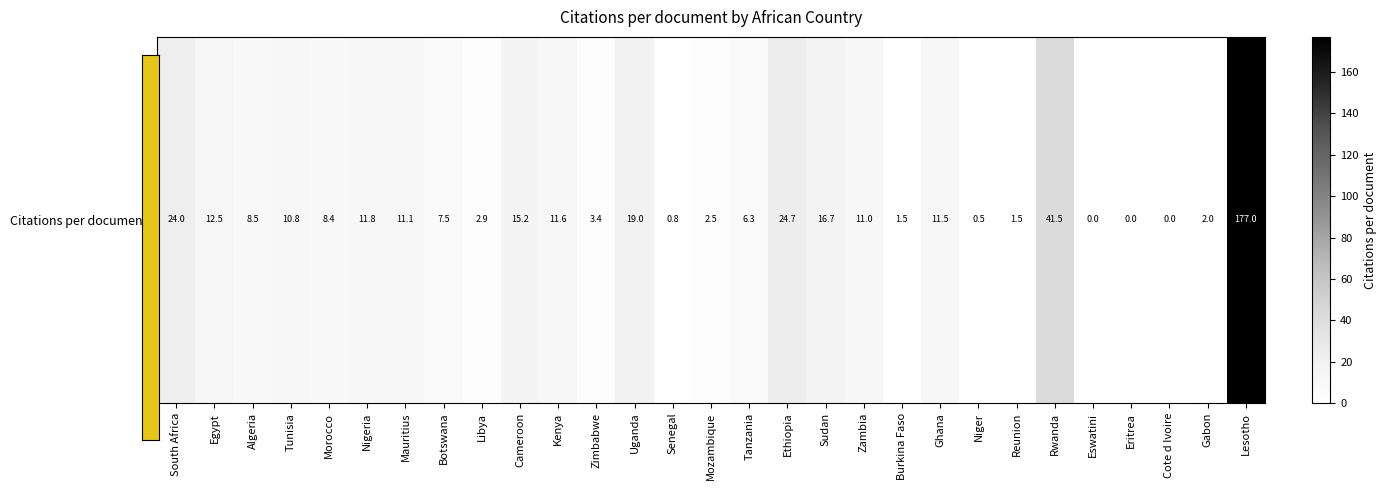

At which label does the data first exceed 8?

South Africa